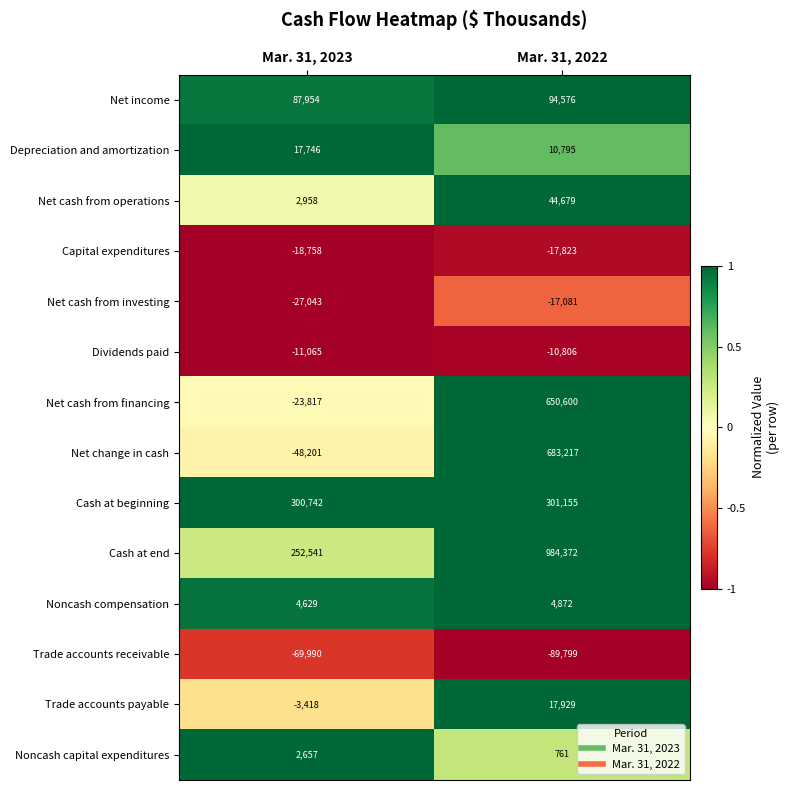

What is the smallest value displayed?

-89799